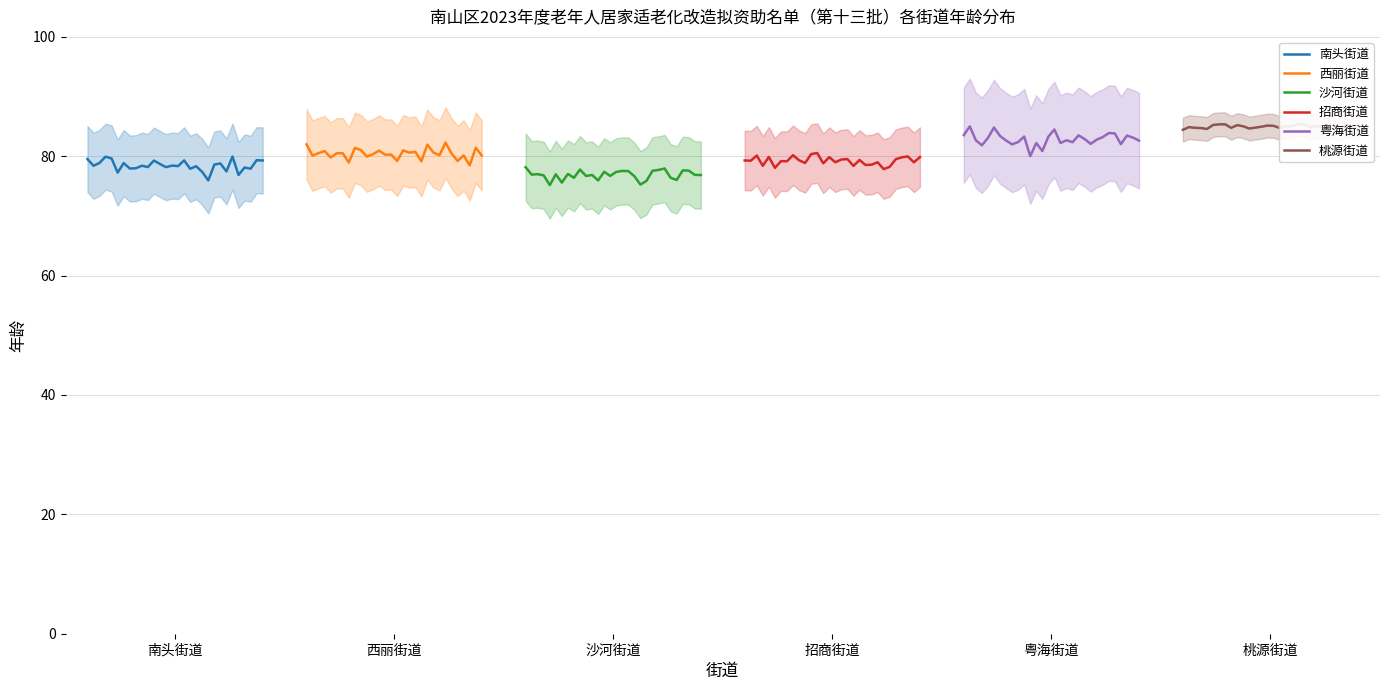

What are all the series names shown in the legend?

南头街道, 西丽街道, 沙河街道, 招商街道, 粤海街道, 桃源街道